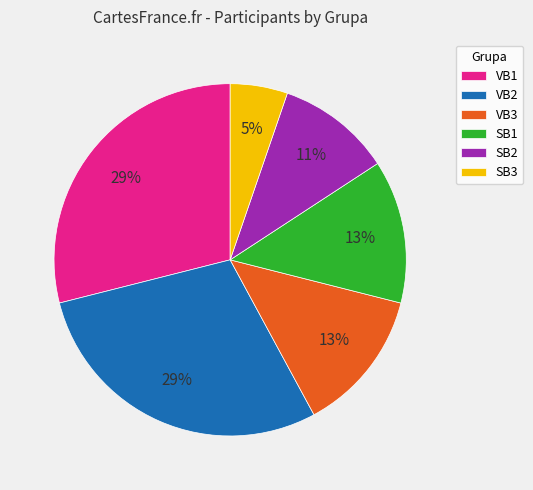

Between SB2 and VB3, which is larger?

VB3